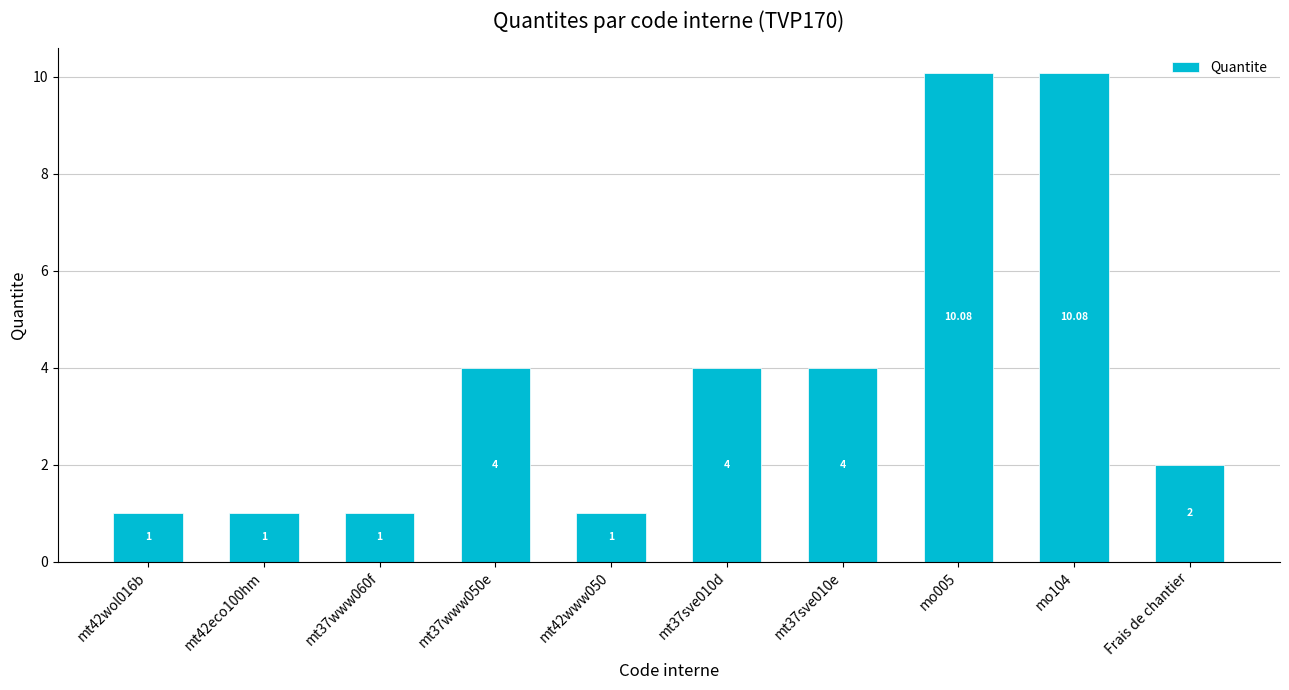

What is the label of the 10th bar from the left?

Frais de chantier